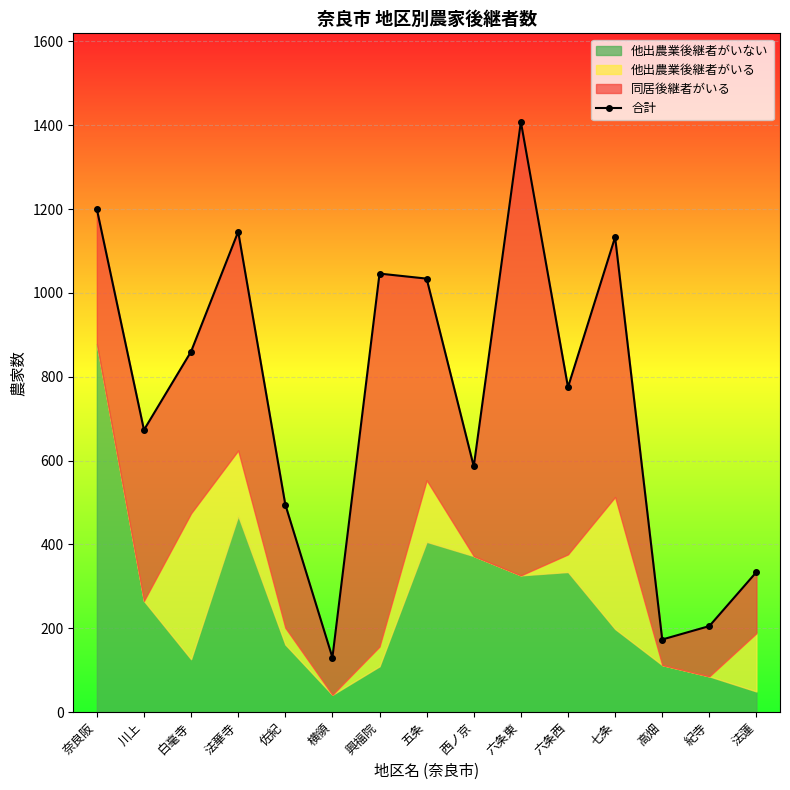

List the labels in order of value, largest first.

六条東, 奈良阪, 法華寺, 七条, 興福院, 五条, 白毫寺, 六条西, 川上, 西ノ京, 佐紀, 法蓮, 紀寺, 高畑, 横領